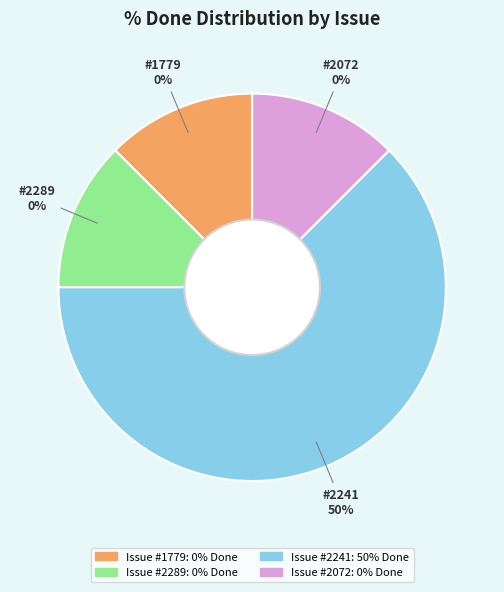

How many segments does this pie chart have?

4